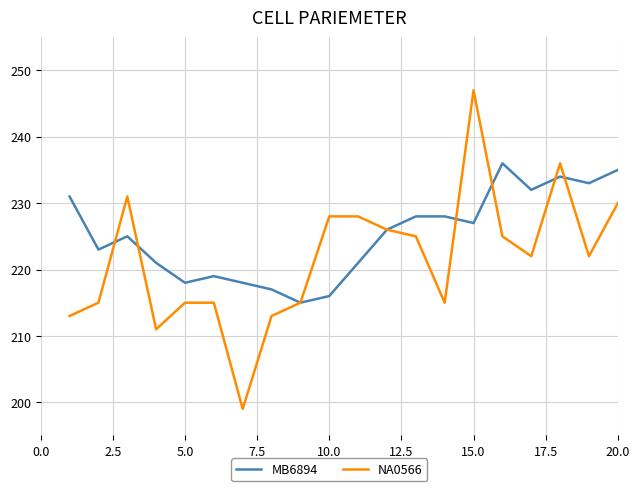

In MB6894, how many points are lower than both neighbors (excluding endpoints)?

6